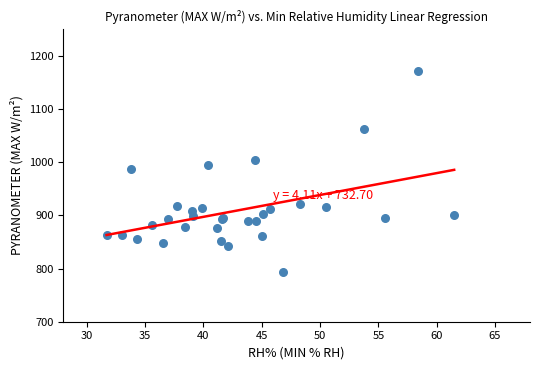

What Y value in the scatter plot is closest to 982?

988.0